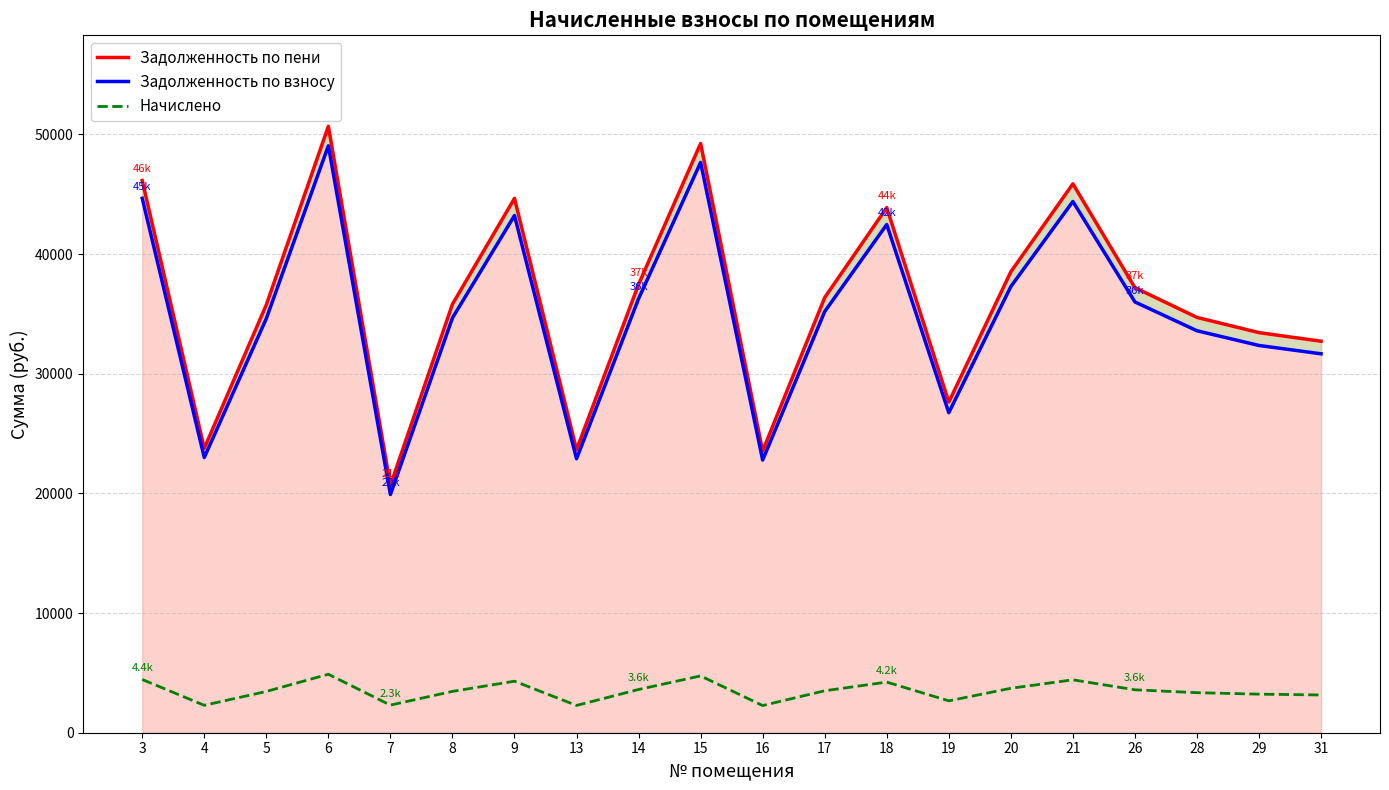

True or false: Начислено and Задолженность по пени cross at least once.

False